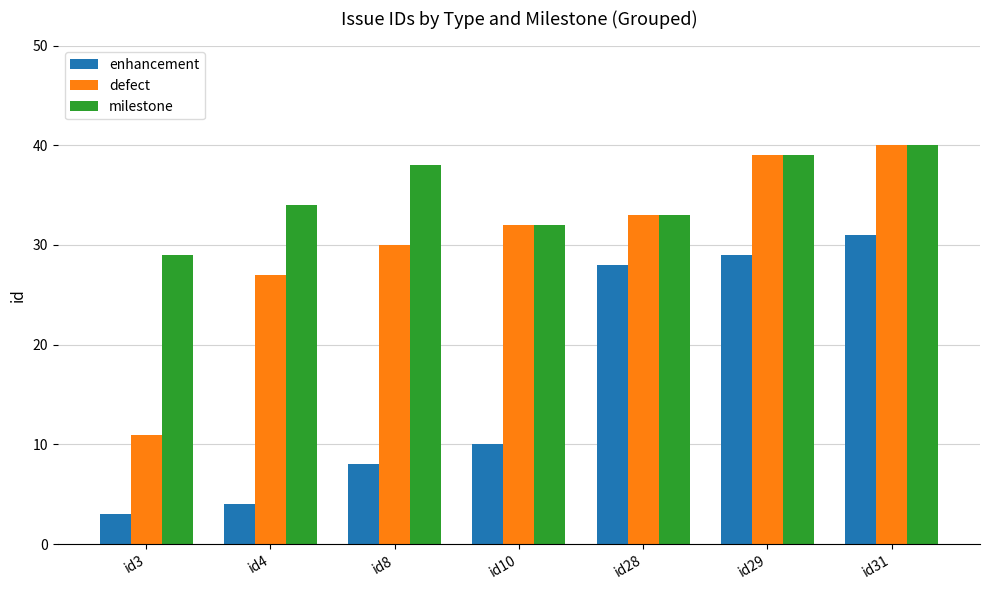

What is the total value across all series at id31?

111